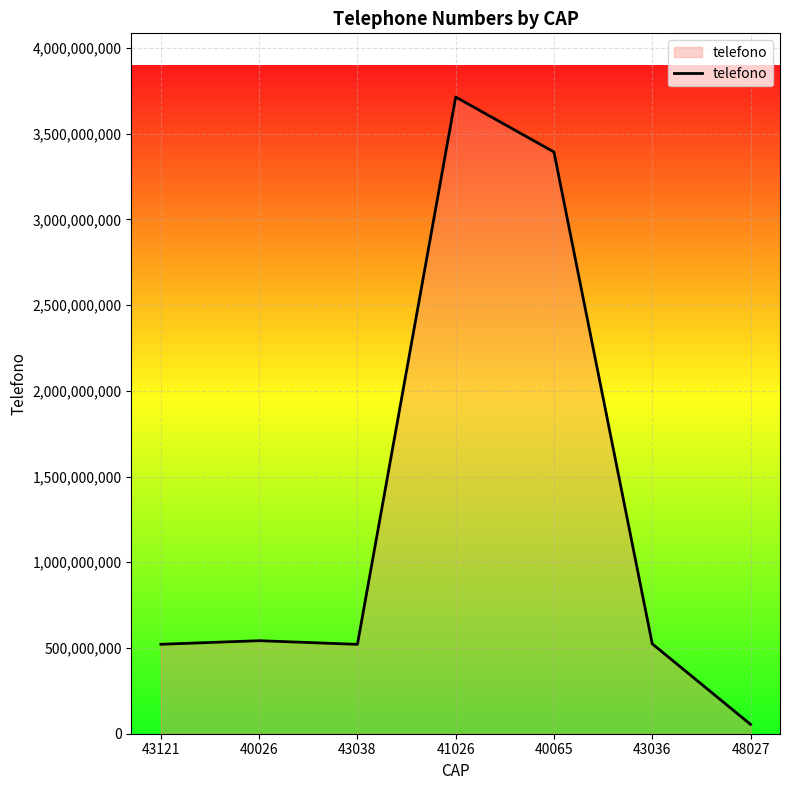

Approximately how many times larger is the value at 43038 compared to 43121?

1.0